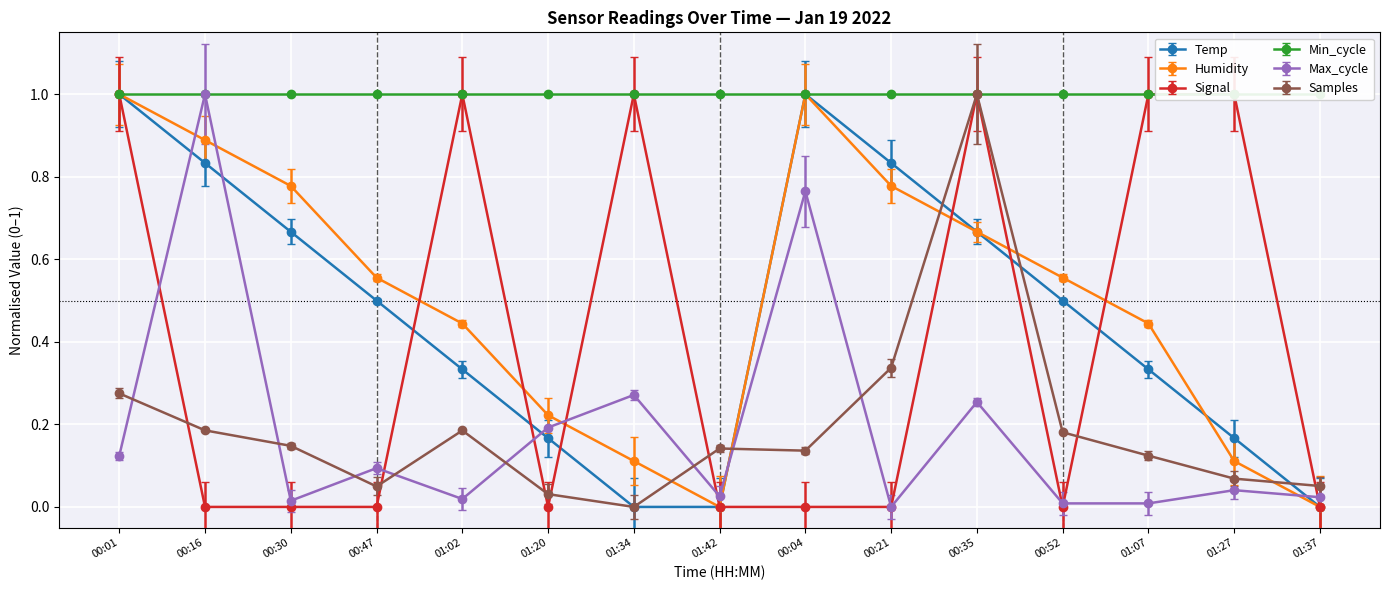

What is the maximum value shown in the chart?

1.1